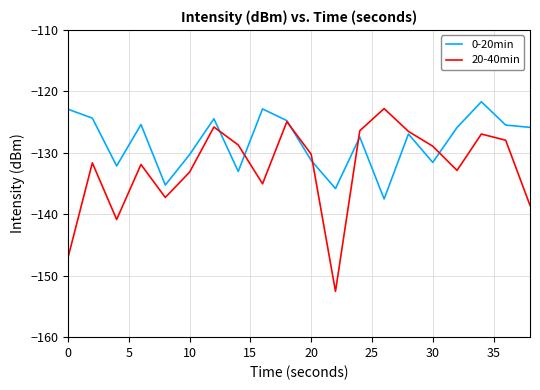

Which series has the largest range (max minus min)?

20-40min